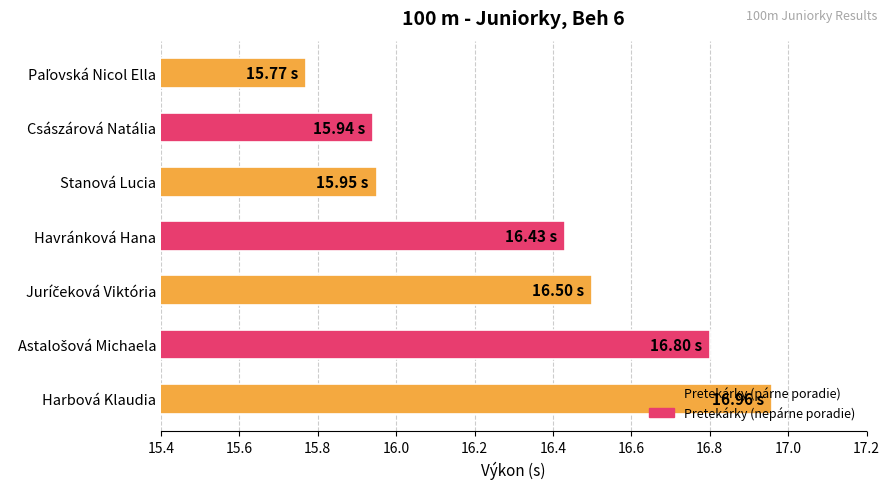

What is the label of the 3rd bar from the top?

Stanová Lucia